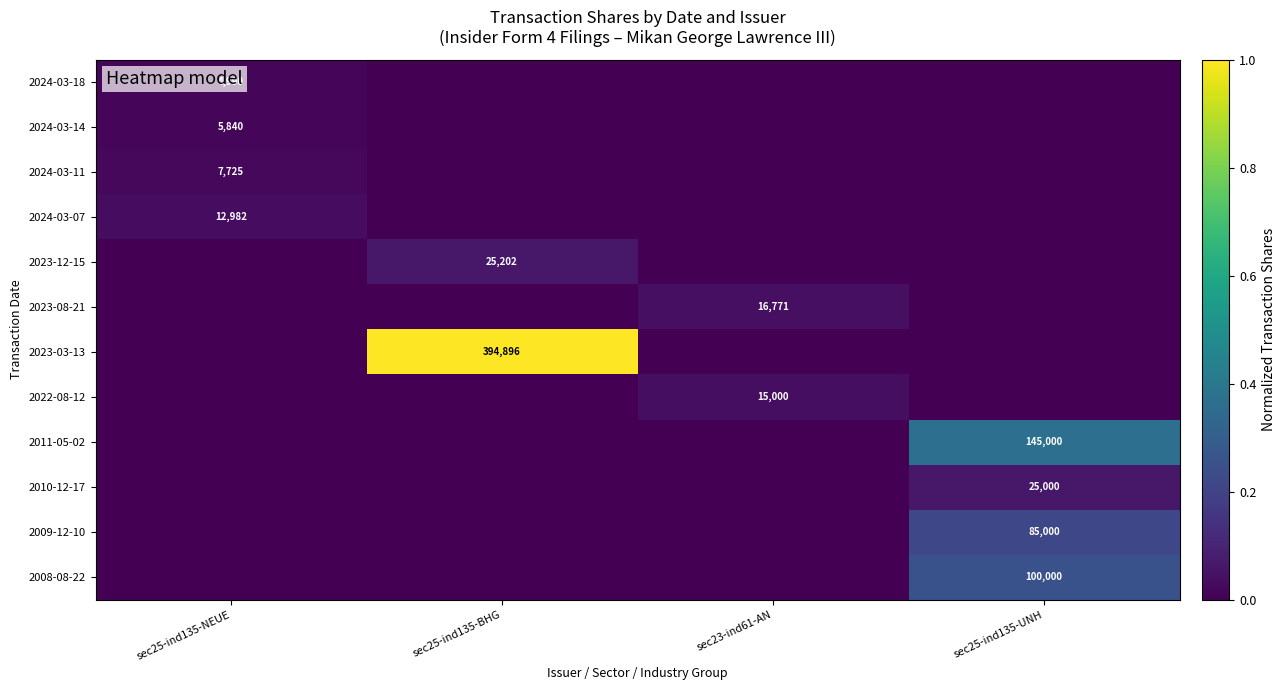

True or false: 2008-08-22 has a value of 36370 at sec25-ind135-UNH.

False